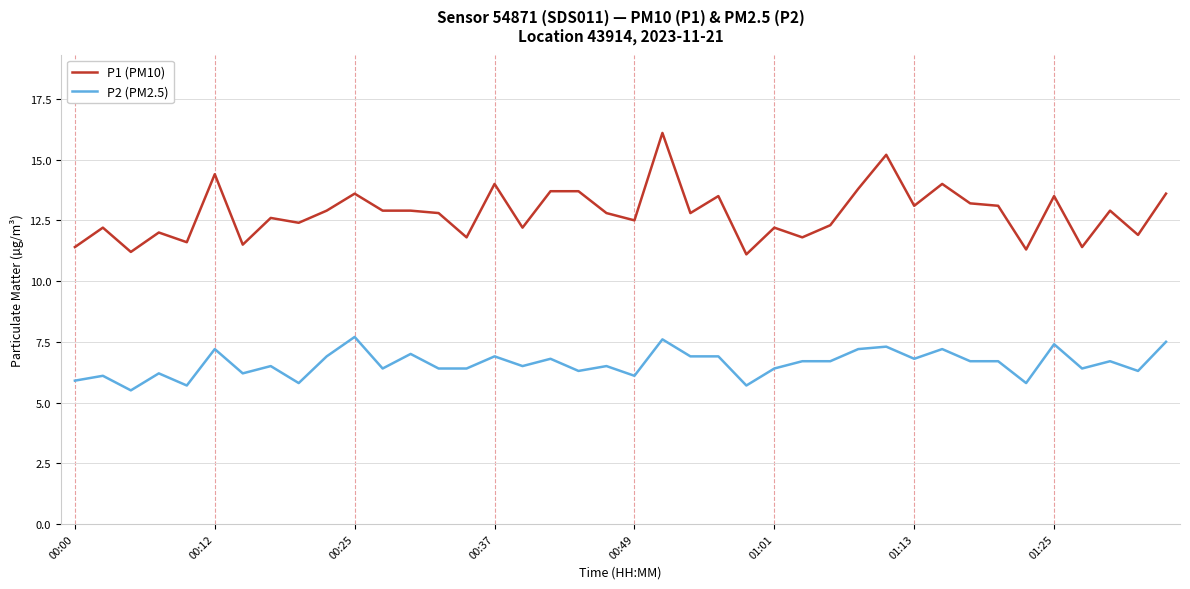

What is the difference between the maximum and minimum values in the P2 (PM2.5) series?

2.2